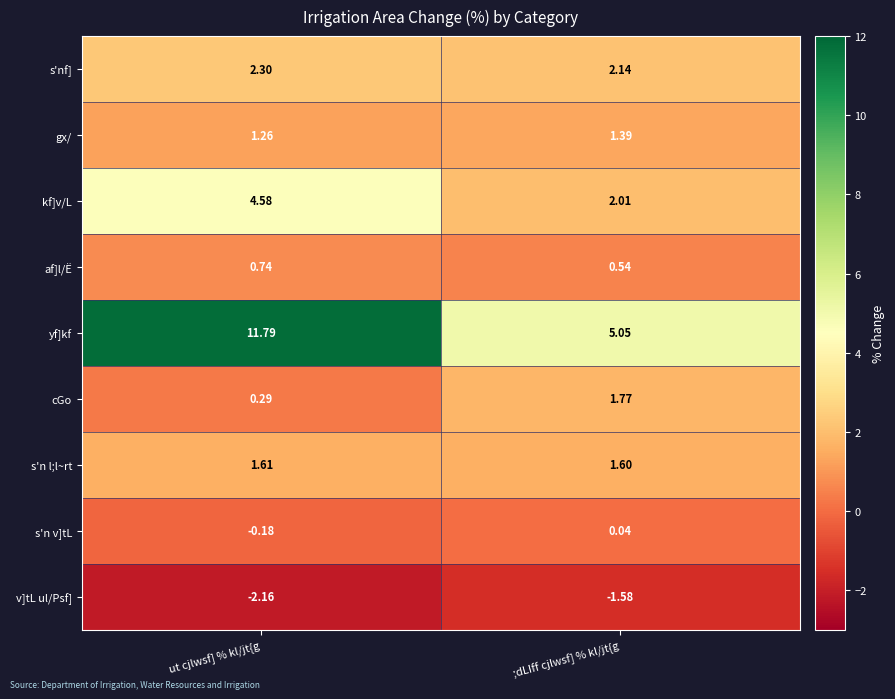

List the series in order of their peak value, highest first.

yf]kf, kf]v/L, s'nf], cGo, s'n l;l~rt, gx/, af]l/Ë, s'n v]tL, v]tL ul/Psf]